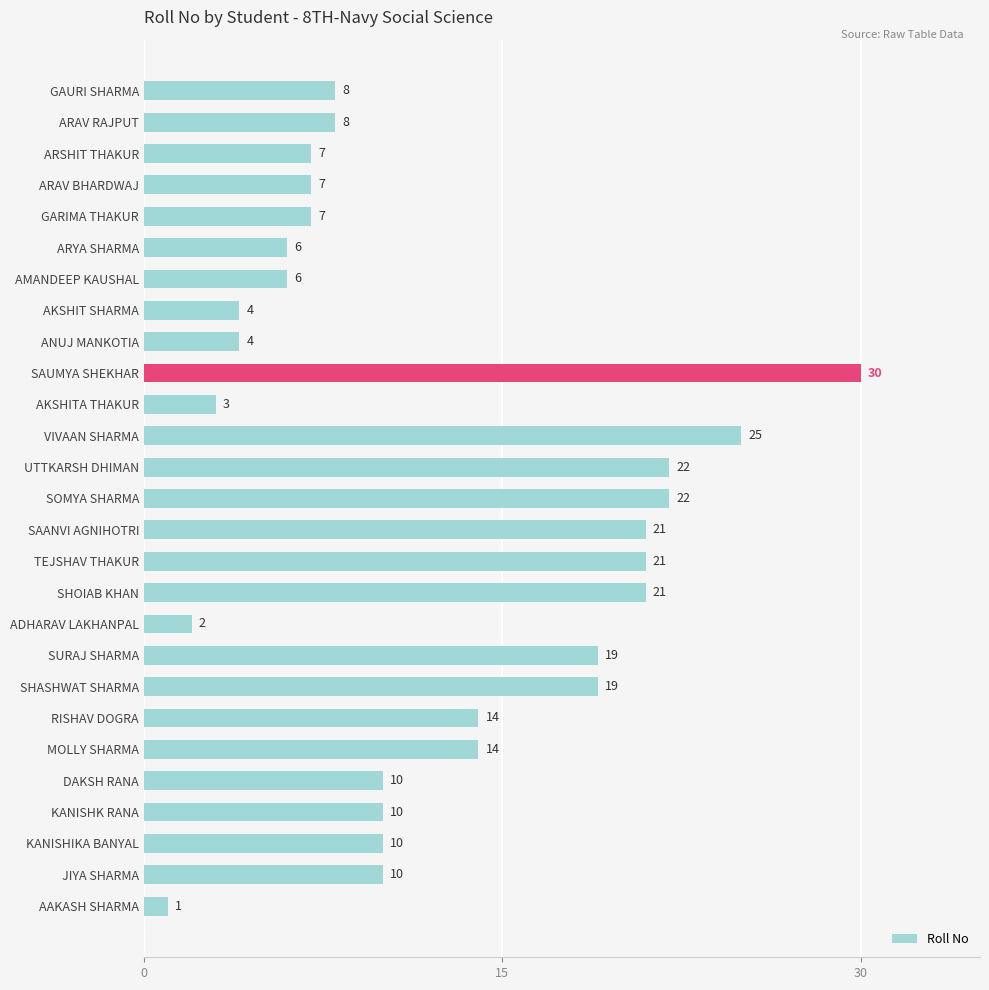

Reading bottom to top, extract all data points from this chart.

AAKASH SHARMA=1	JIYA SHARMA=10	KANISHIKA BANYAL=10	KANISHK RANA=10	DAKSH RANA=10	MOLLY SHARMA=14	RISHAV DOGRA=14	SHASHWAT SHARMA=19	SURAJ SHARMA=19	ADHARAV LAKHANPAL=2	SHOIAB KHAN=21	TEJSHAV THAKUR=21	SAANVI AGNIHOTRI=21	SOMYA SHARMA=22	UTTKARSH DHIMAN=22	VIVAAN SHARMA=25	AKSHITA THAKUR=3	SAUMYA SHEKHAR=30	ANUJ MANKOTIA=4	AKSHIT SHARMA=4	AMANDEEP KAUSHAL=6	ARYA SHARMA=6	GARIMA THAKUR=7	ARAV BHARDWAJ=7	ARSHIT THAKUR=7	ARAV RAJPUT=8	GAURI SHARMA=8